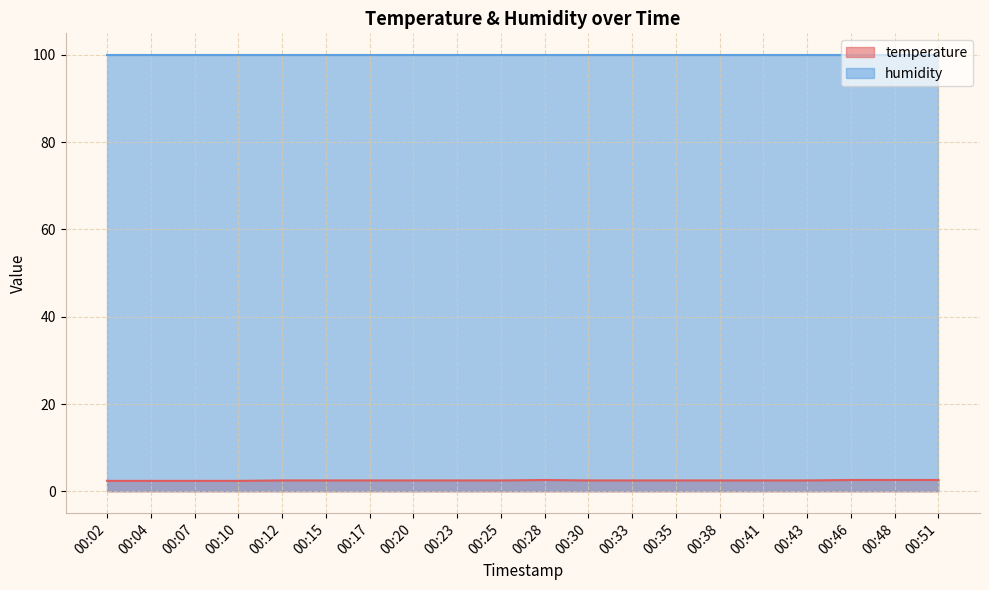

What is the change in value from 00:10 to 00:23?

+0.1